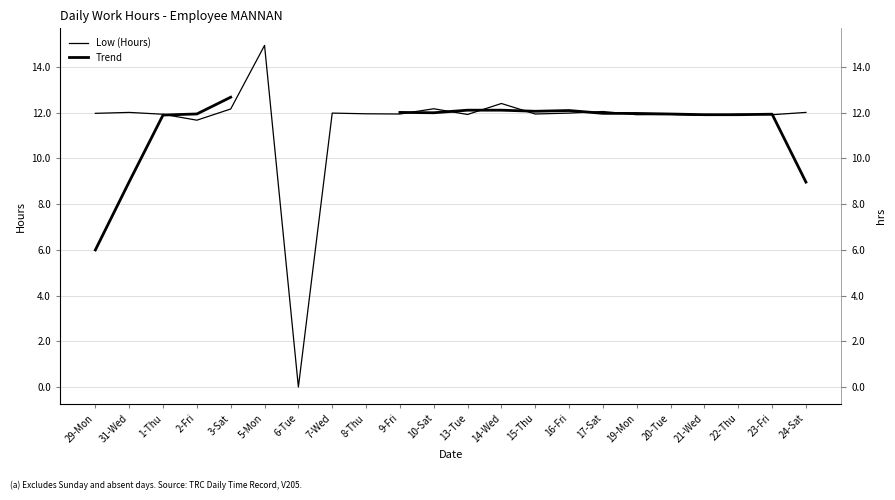

Where do Trend and Low (Hours) first cross each other?

1-Thu and 2-Fri